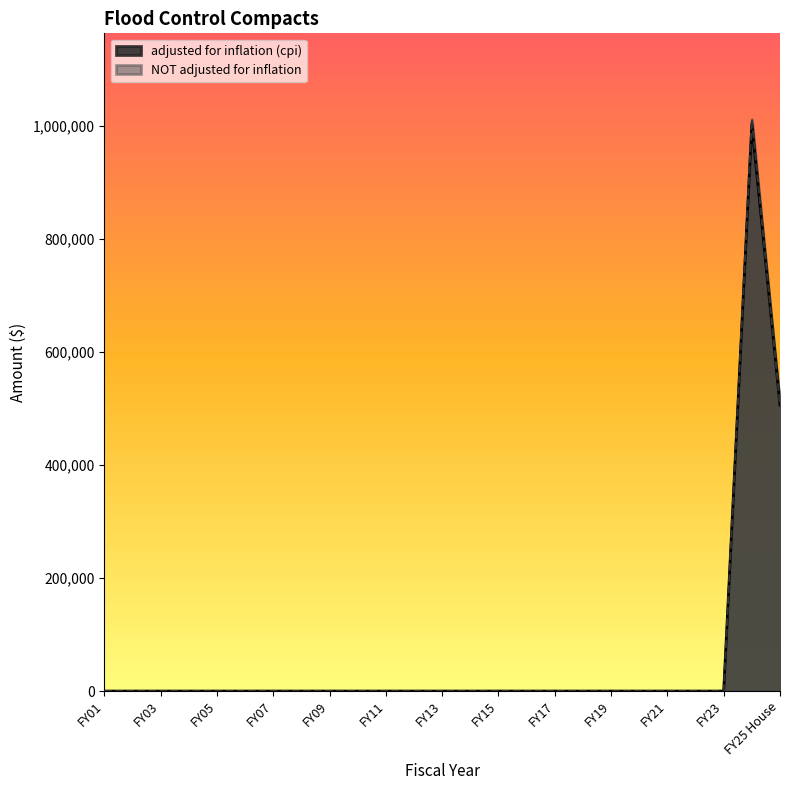

Does the chart display data point markers on the line(s)?

No